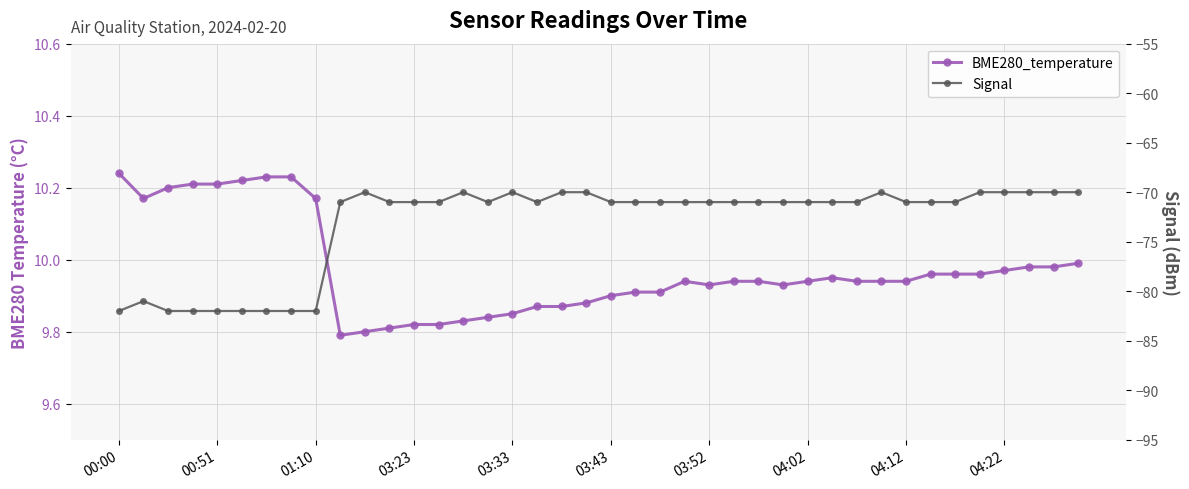

Rank the series by their average value, from lowest to highest.

Signal, BME280_temperature